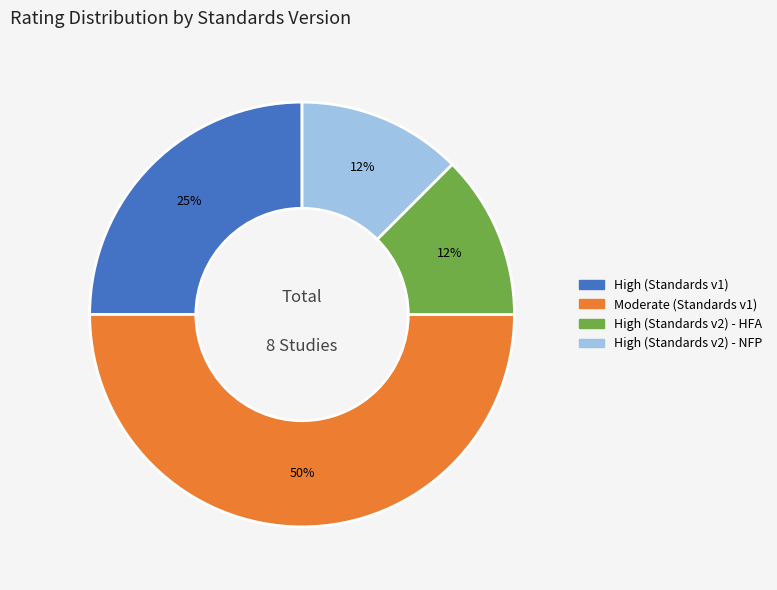

Is the sum of High (Standards v2) - HFA and High (Standards v2) - NFP greater than half?

No